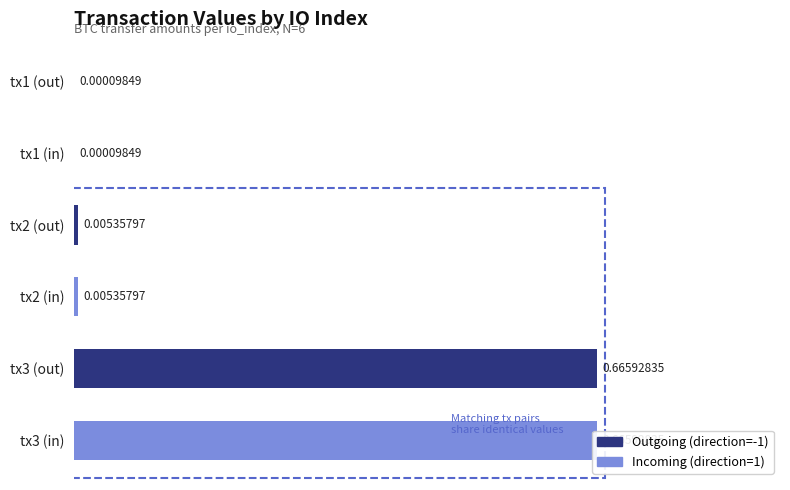

What is the difference between the Outgoing (direction=-1) values at tx1 (out) and tx3 (out)?

0.7